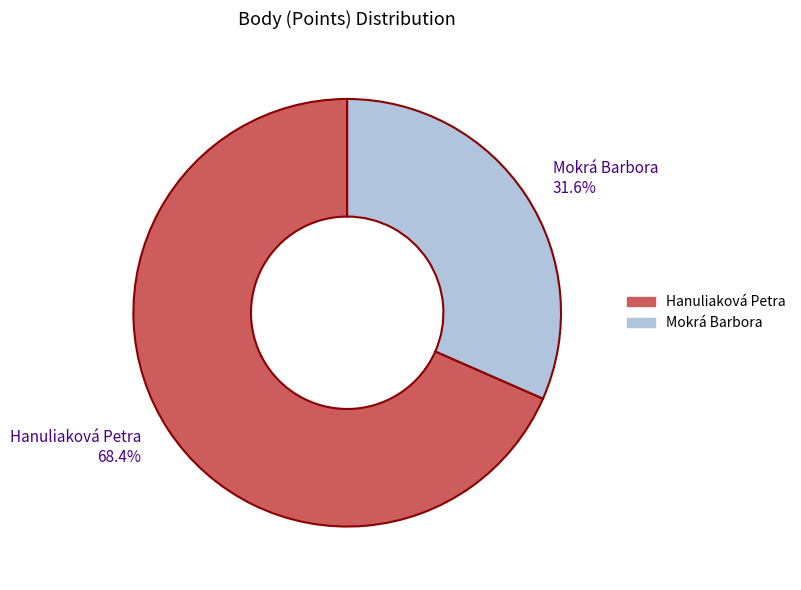

To the nearest percent, what is the difference between the Mokrá Barbora and Hanuliaková Petra slice percentages?

37%